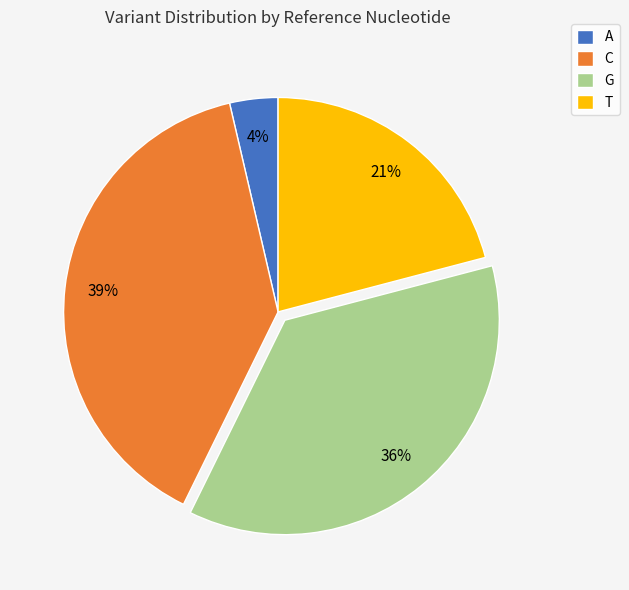

Does A represent more than half of the total?

No